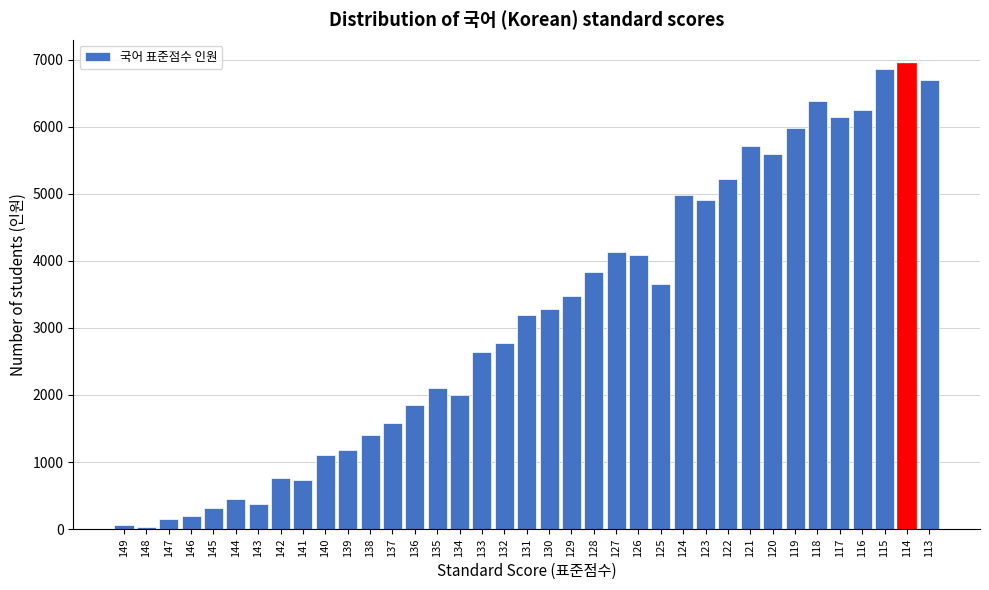

What is the maximum value shown in the chart?

6951